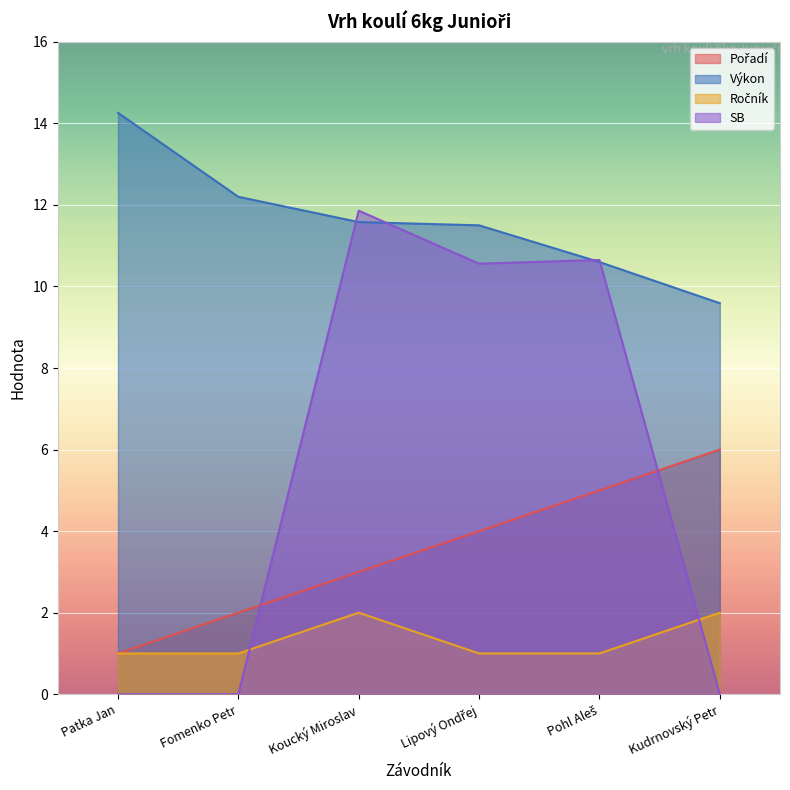

What are all the series names shown in the legend?

Pořadí, Výkon, Ročník, SB